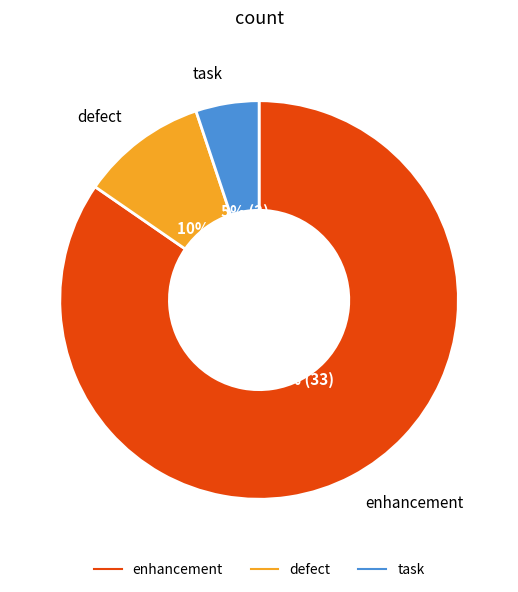

Is it true that defect is 10% of the pie?

True